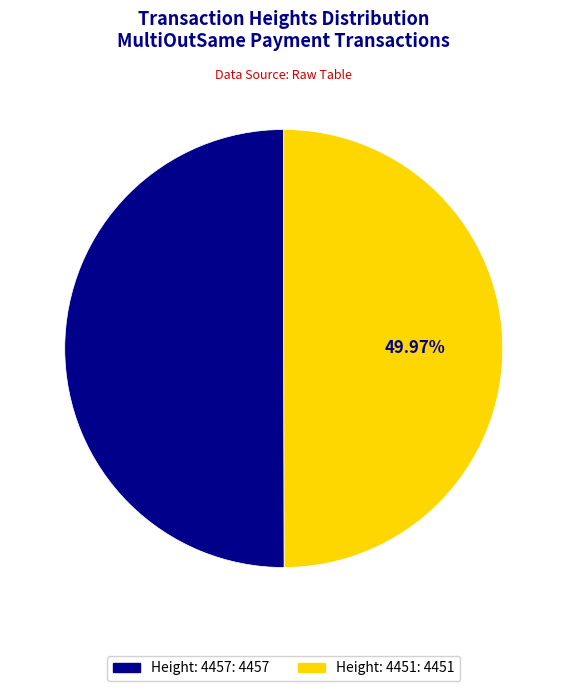

Is there any slice that represents more than half of the pie?

Yes